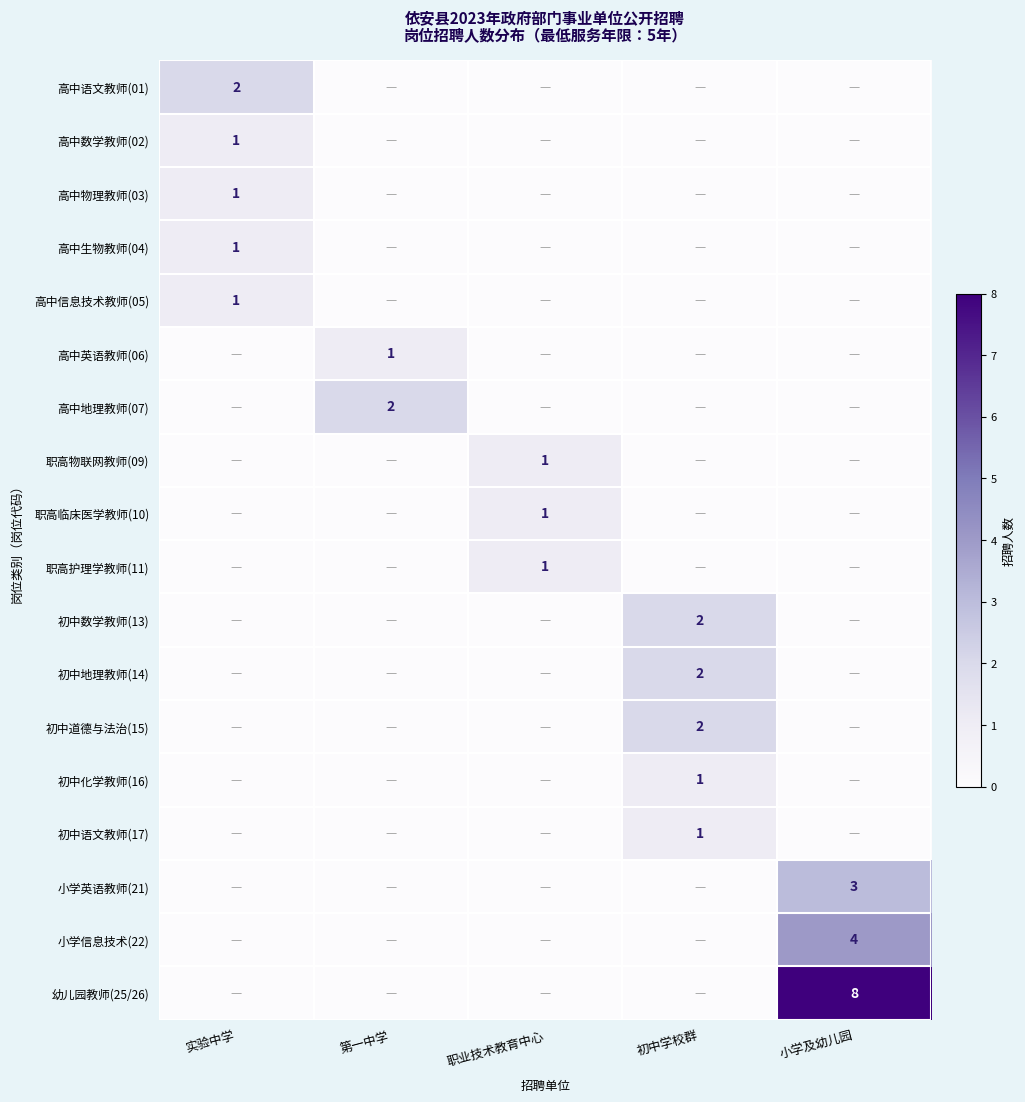

The 小学英语教师(21) series shows 3 at 小学及幼儿园. True or false?

True